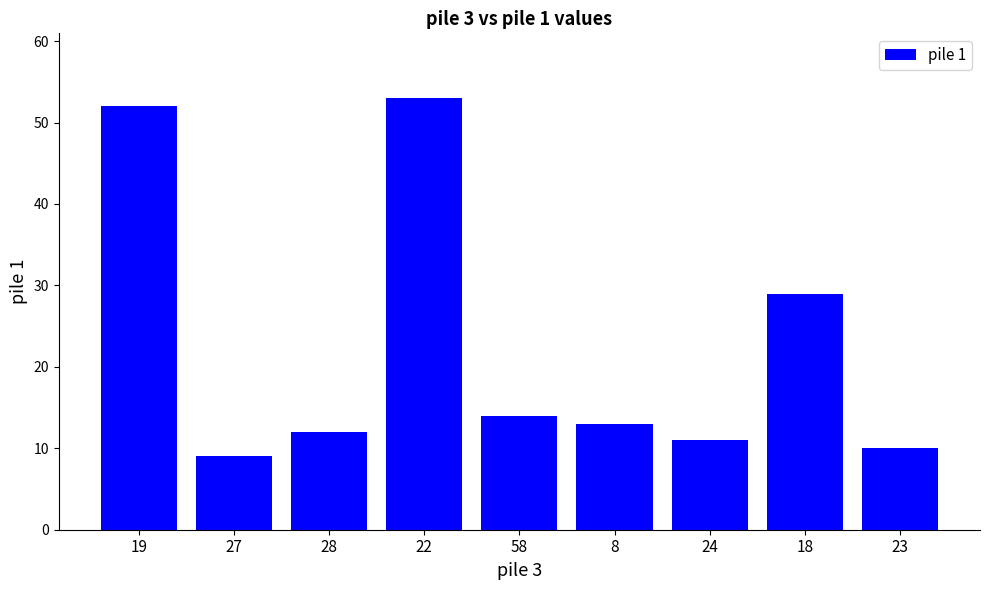

Rank the categories by value from lowest to highest.

27, 23, 24, 28, 8, 58, 18, 19, 22